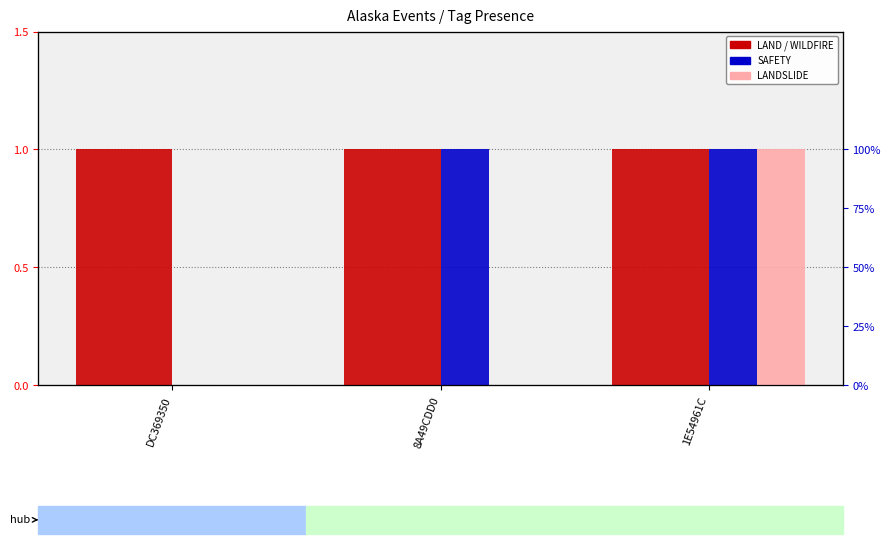

Between 8A49CDD0 and 1E54961C, which series saw the biggest shift?

LANDSLIDE